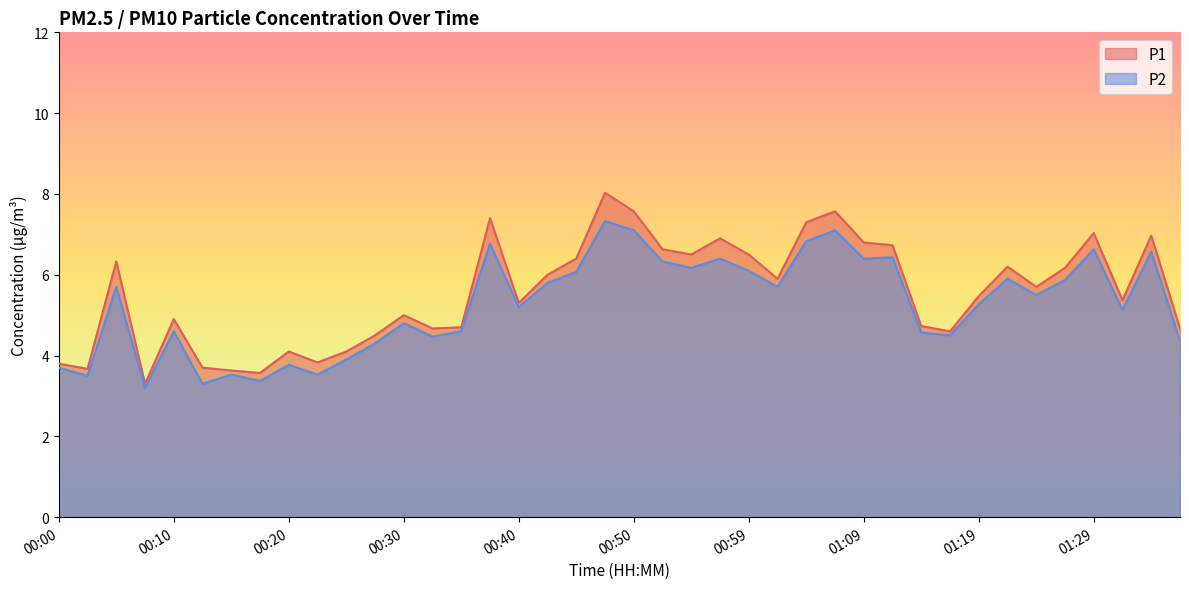

How many lines are shown in the chart?

2